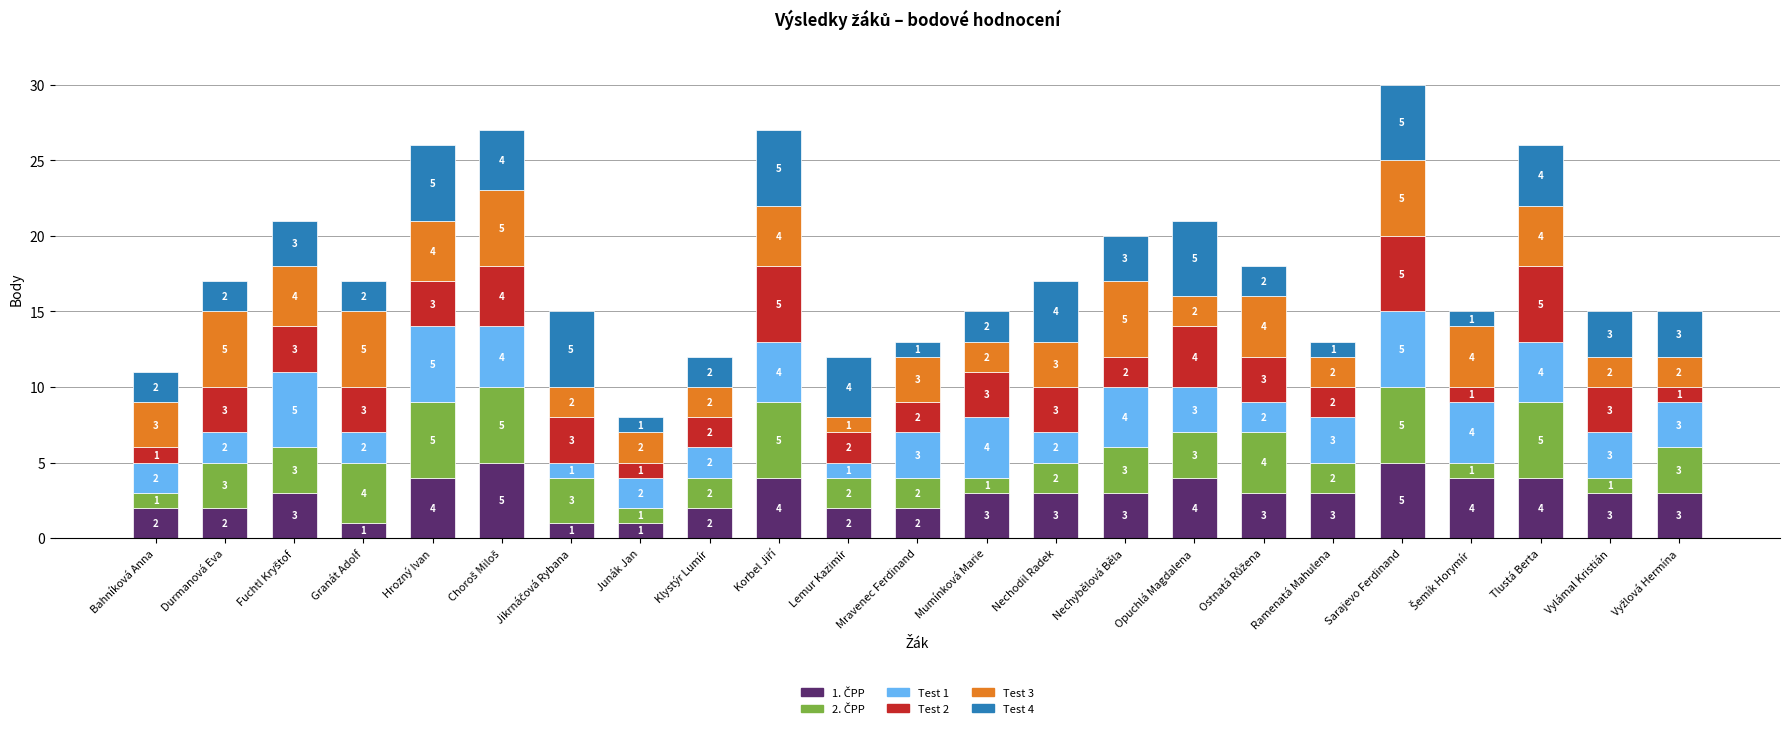

What is the total value across all series at Lemur Kazimír?

12